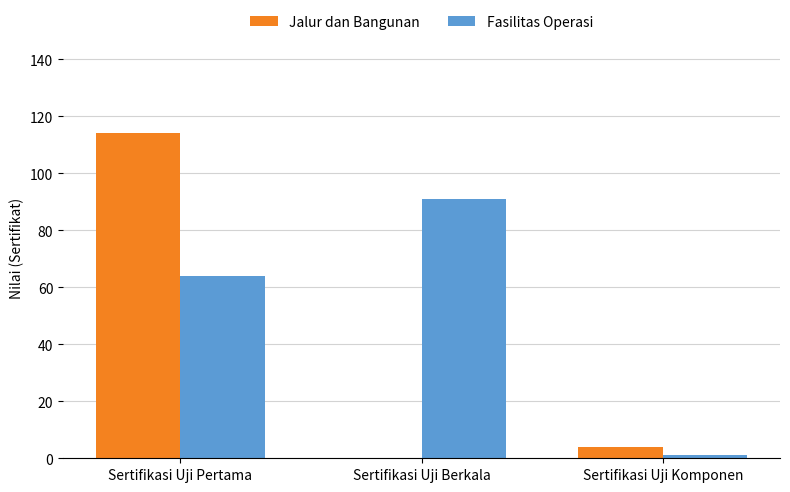

Read the Jalur dan Bangunan value at Sertifikasi Uji Komponen.

4